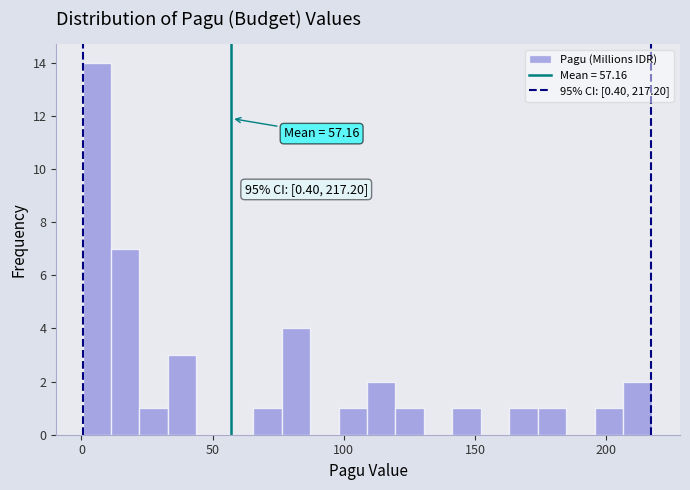

Read against the x-axis, roughly where is the centre of the tallest bar?

5